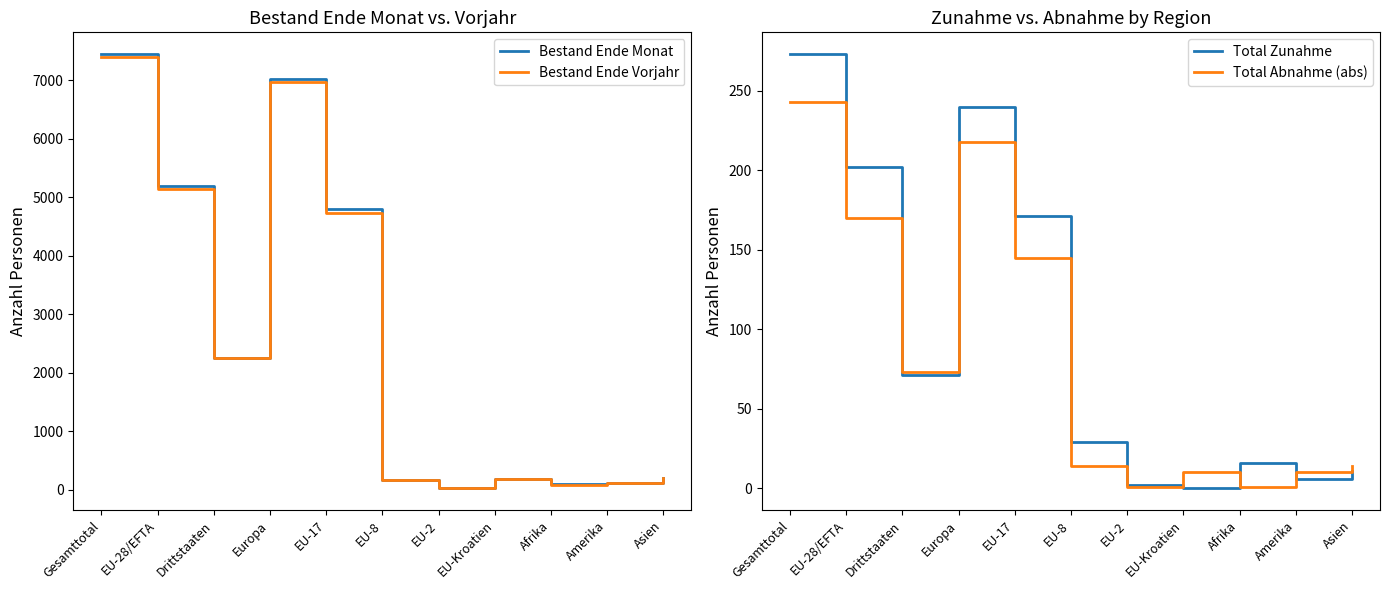

What is the label of the 10th point from the left?

Amerika